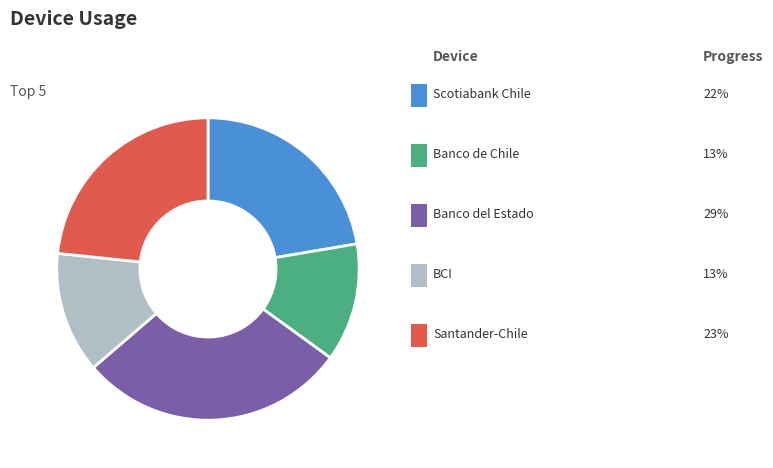

Is there any slice that represents more than half of the pie?

No